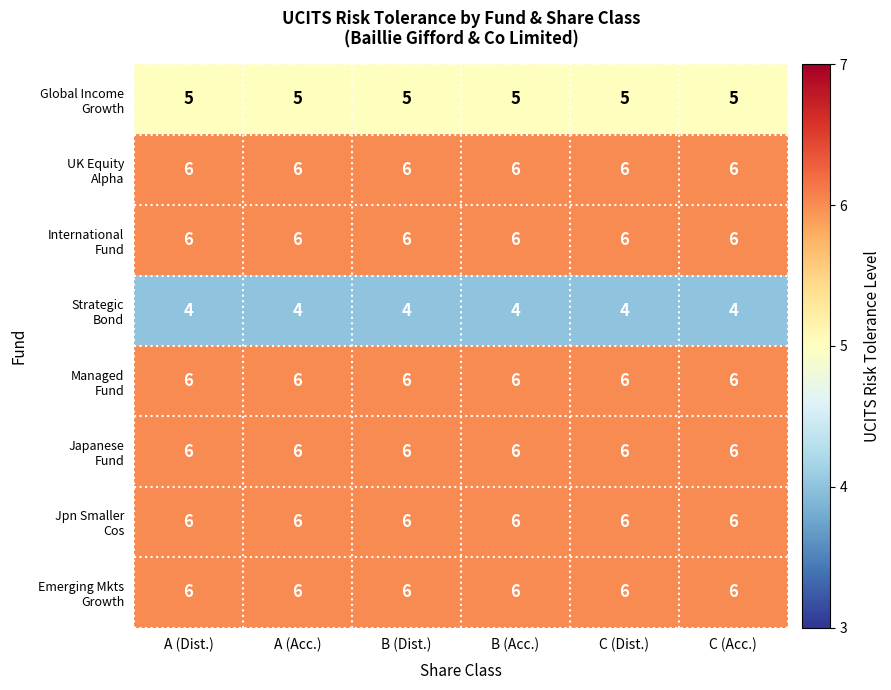

What is the maximum value shown in the chart?

6